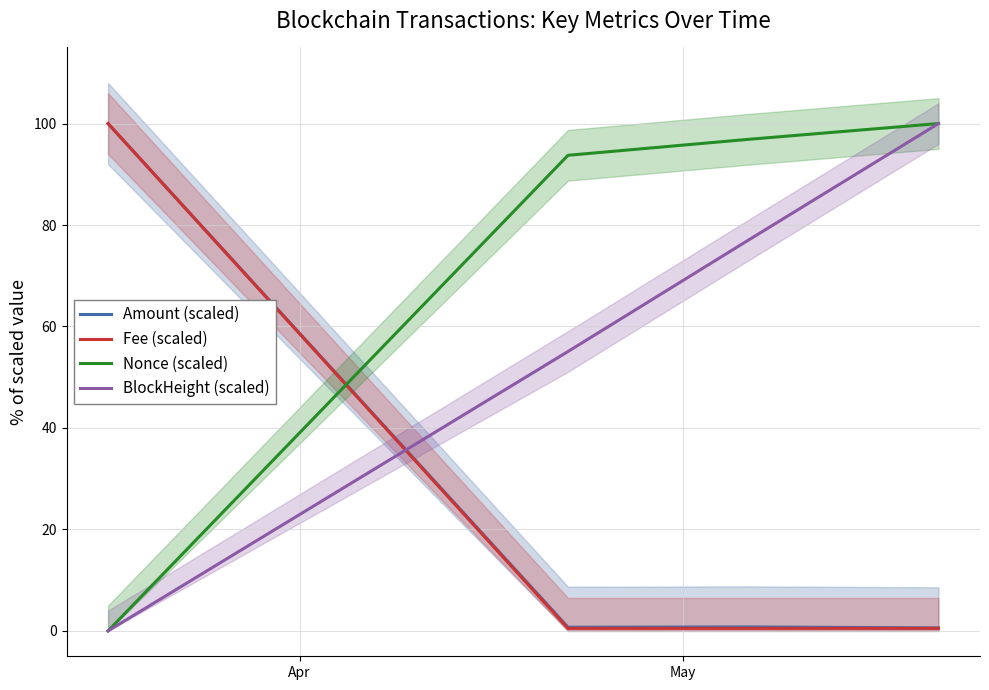

True or false: BlockHeight (scaled) has more than 2 points higher than both neighbors.

False